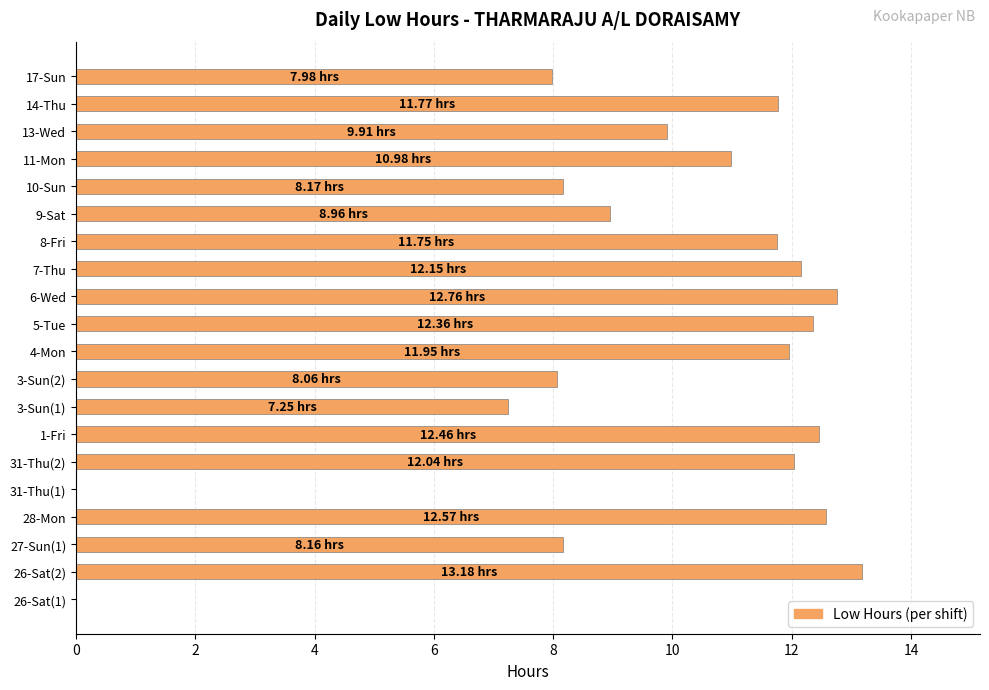

Approximately how many times larger is the value at 3-Sun(1) compared to 5-Tue?

0.6